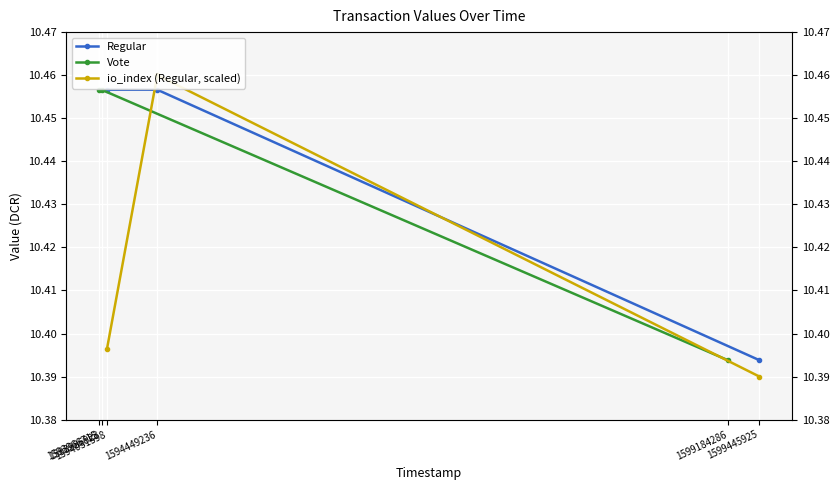

Count the io_index (Regular, scaled) values in the range 10 to 11.

3